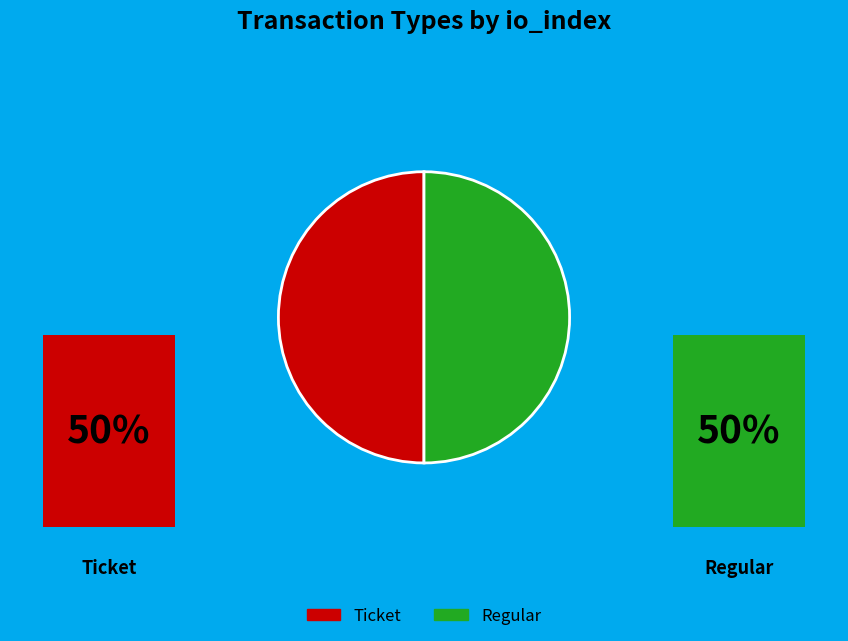

What is the largest slice in the pie chart?

Regular